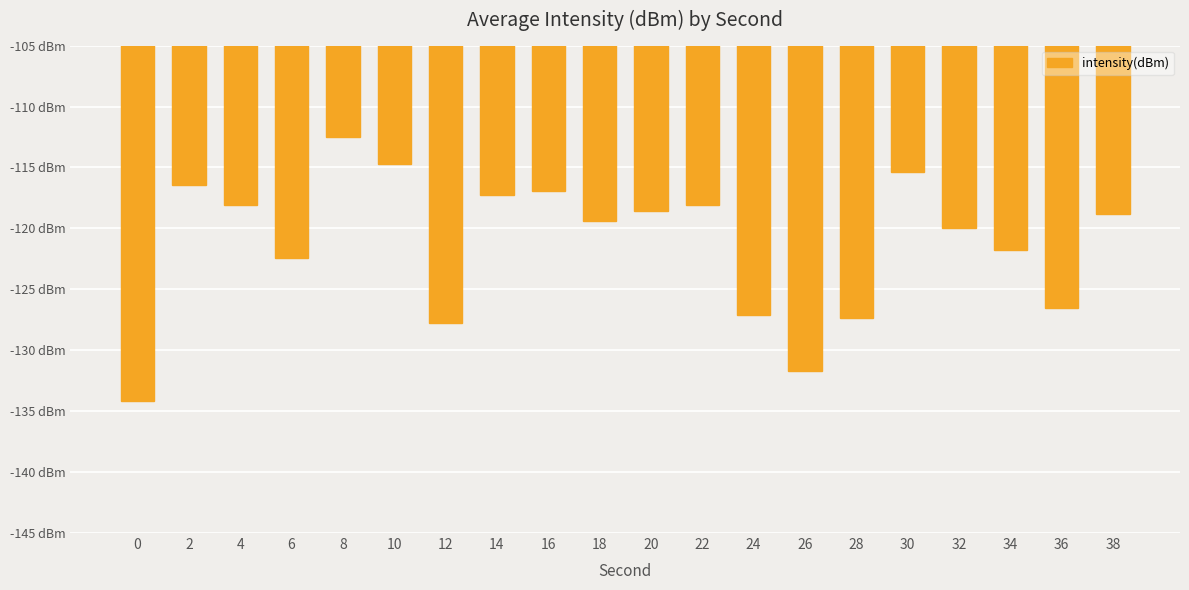

Does the chart contain stacked bars?

No